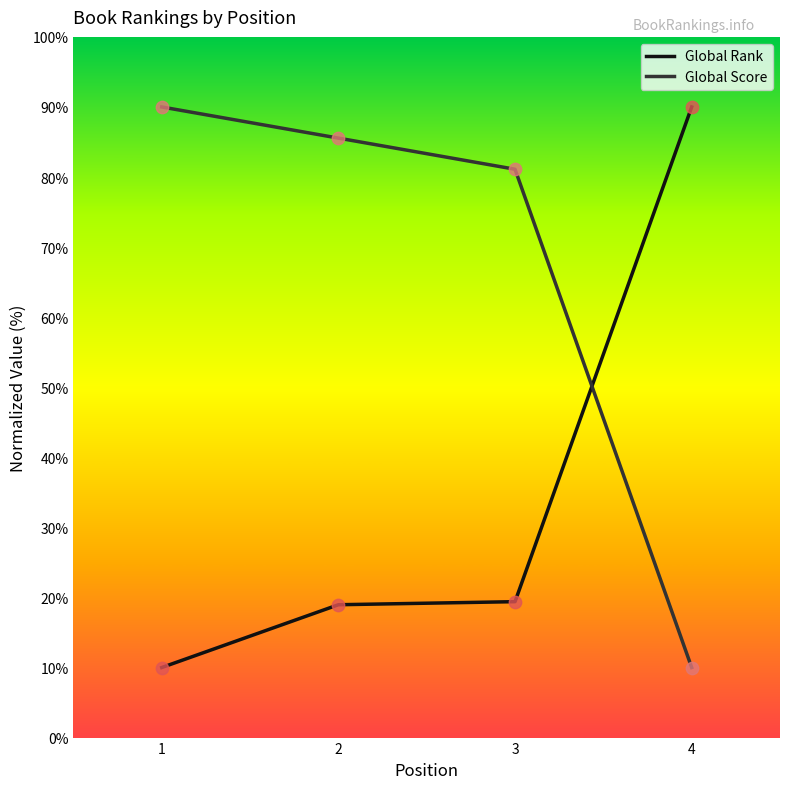

True or false: Global Score has more than 2 interior local peaks.

False